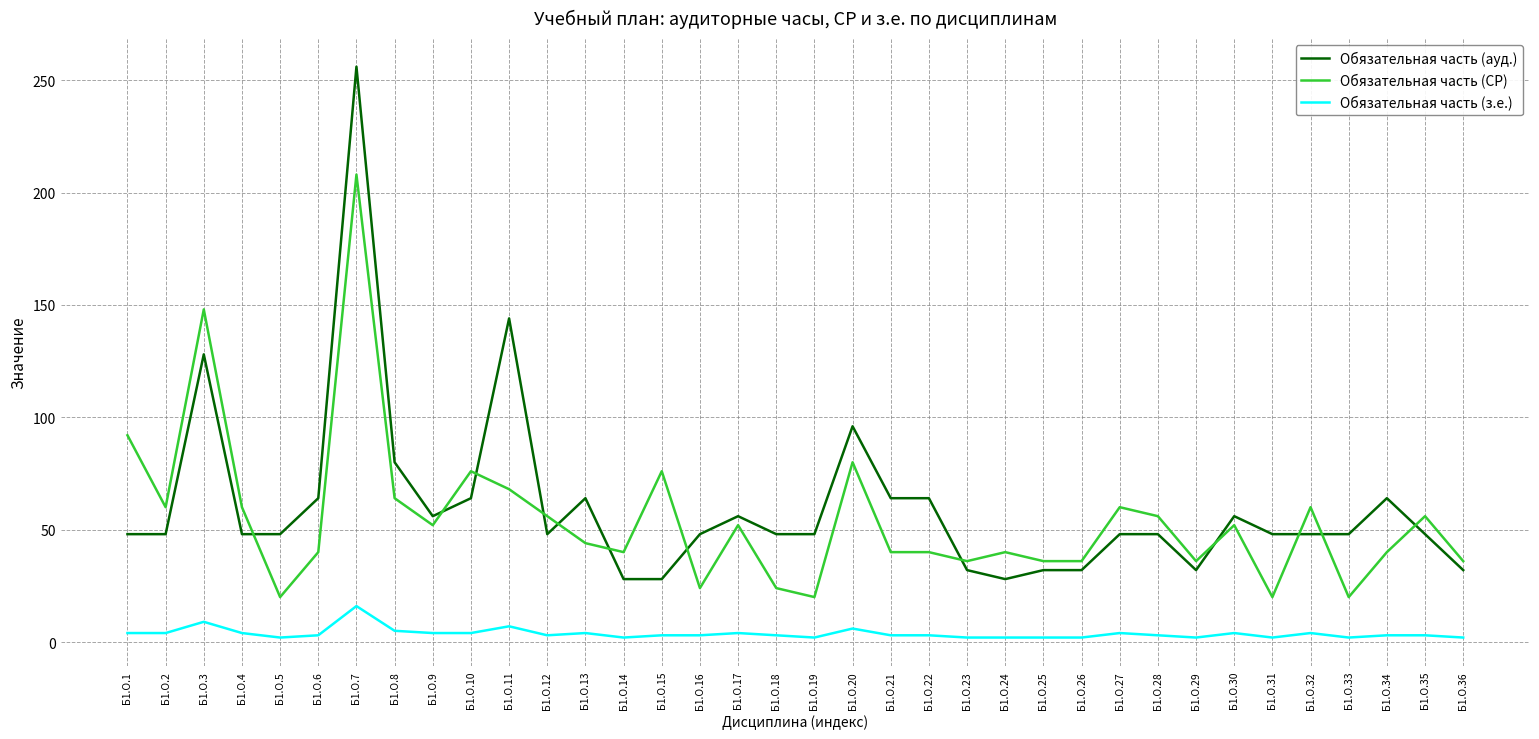

At which category is the sum across all series the highest?

Б1.О.7